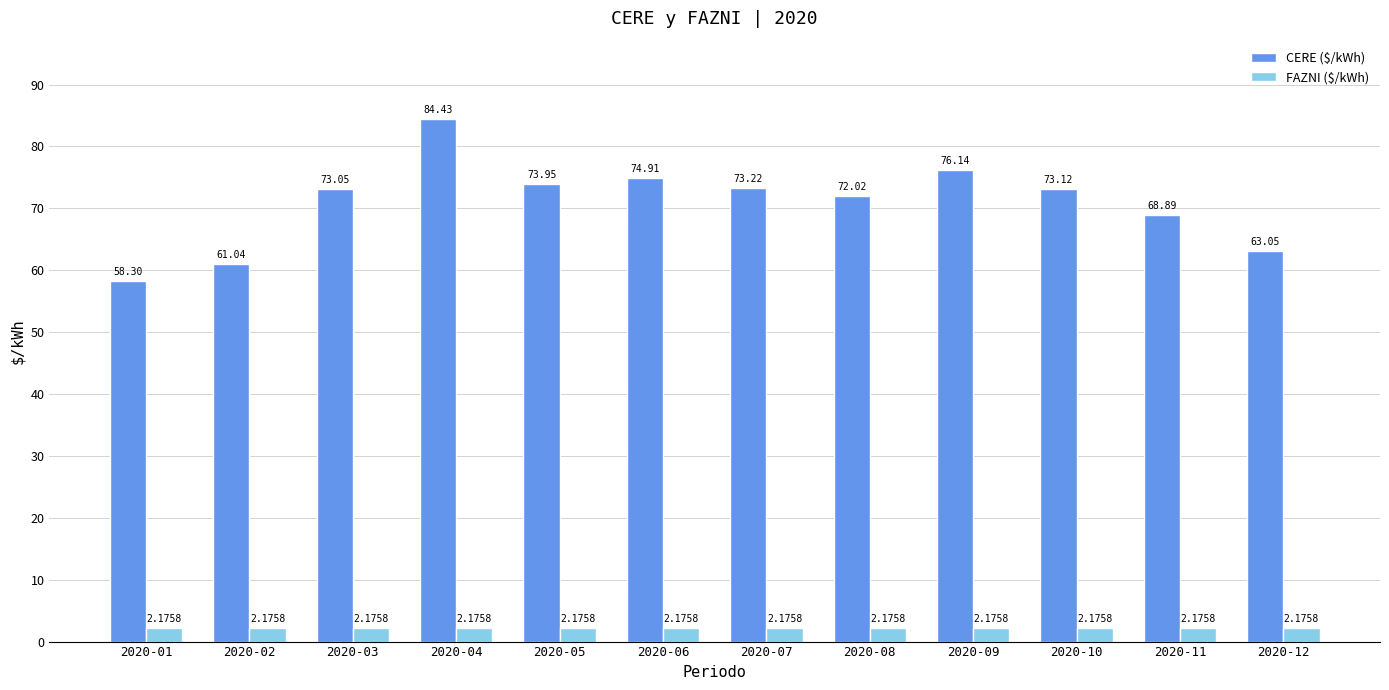

Between 2020-01 and 2020-03, which series saw the biggest shift?

CERE ($/kWh)